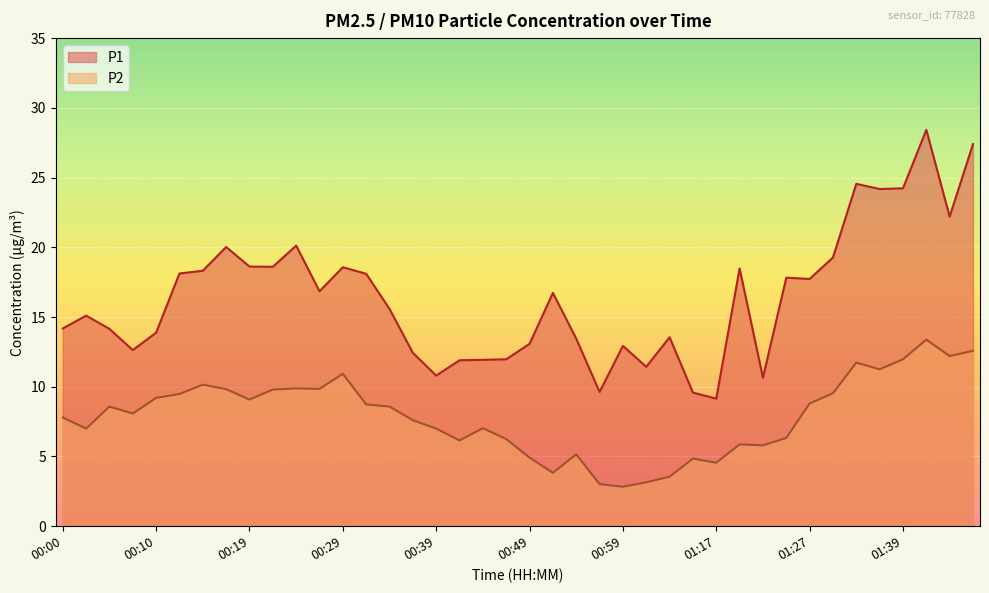

How many interior local valleys does the P2 series have?

11